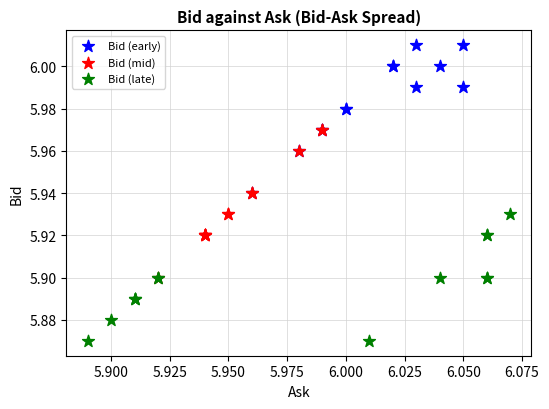

Which series reaches the maximum Y coordinate?

Bid (early)